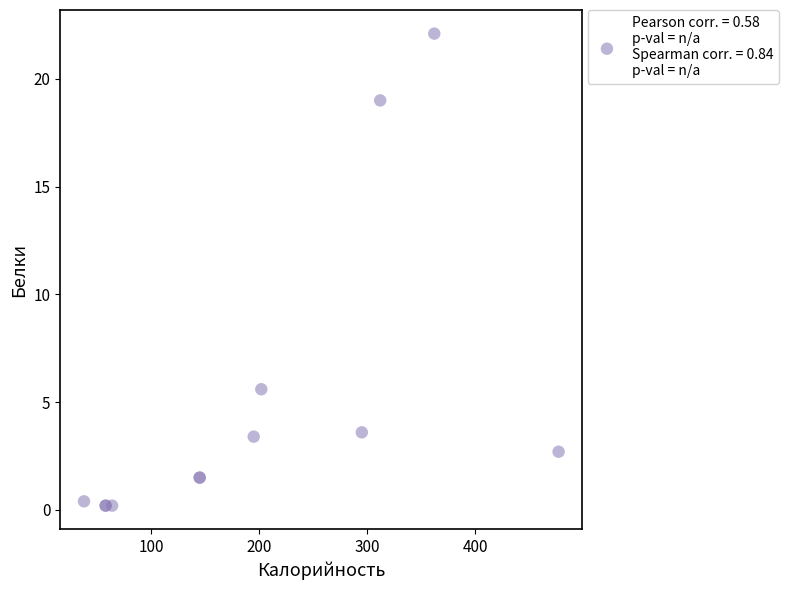

What Y value in the scatter plot is closest to 11?

5.6